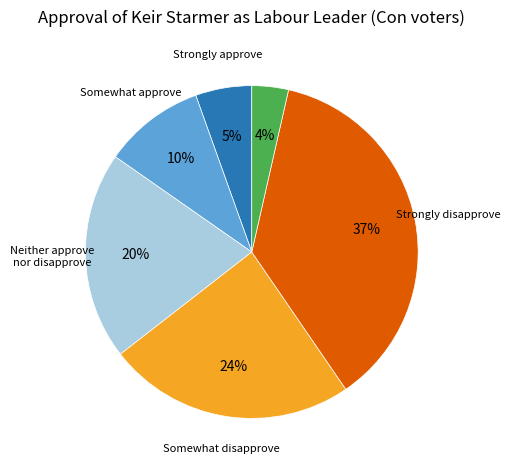

Is there any slice that represents more than half of the pie?

No